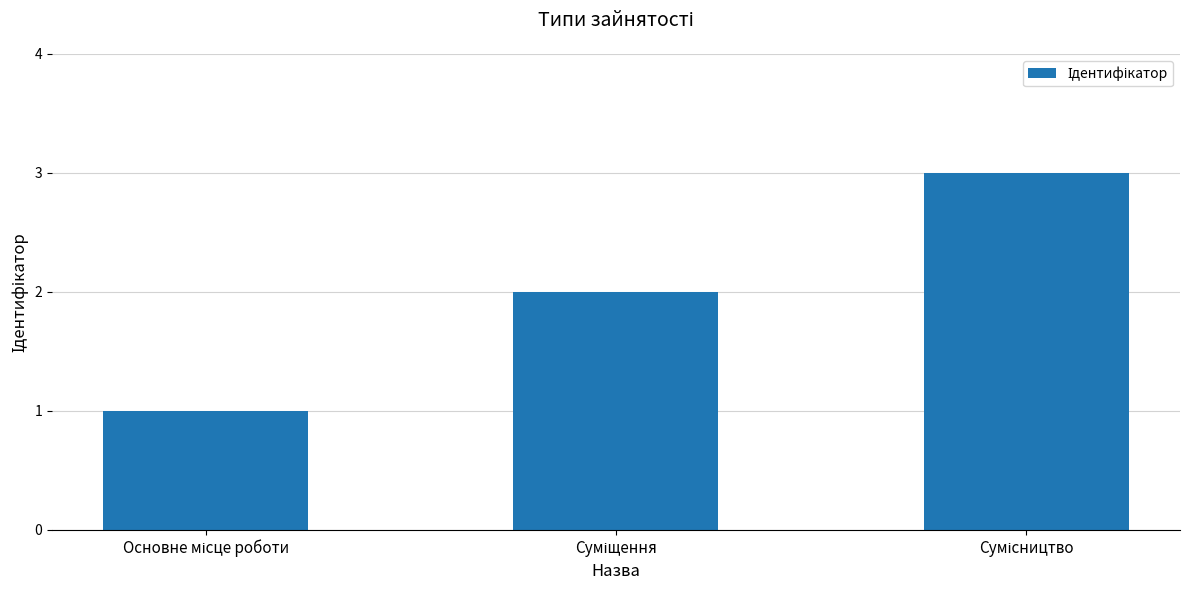

What is the greatest value displayed?

3